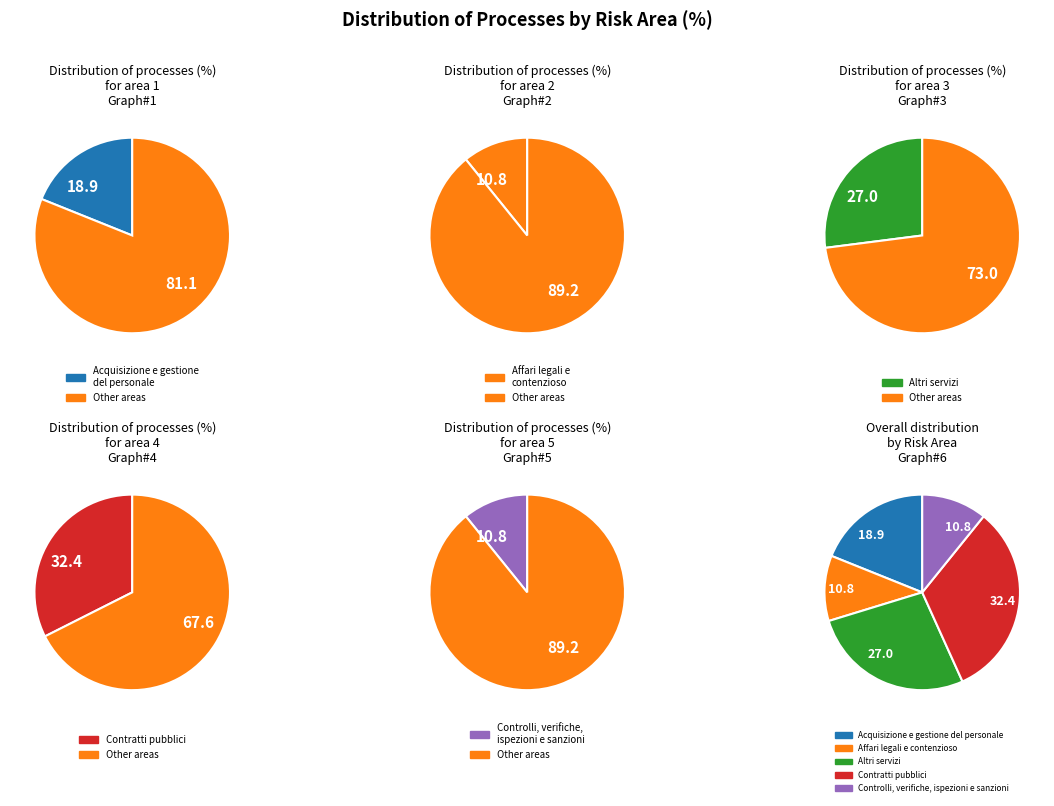

Combined, what portion of the pie is Contratti pubblici and Affari legali e contenzioso?

43.2%